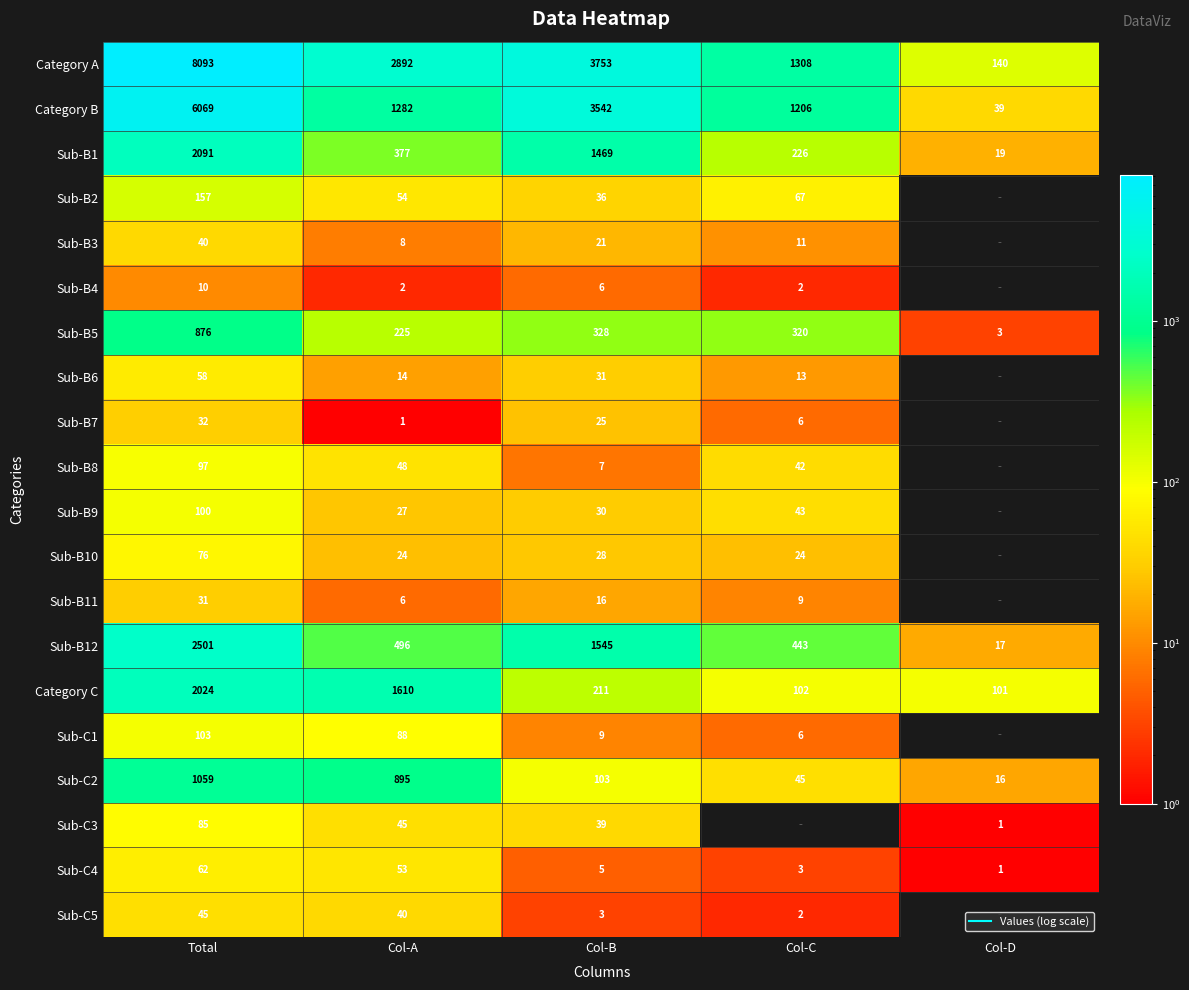

What is the difference between the highest and lowest values at Col-C?

1306.0